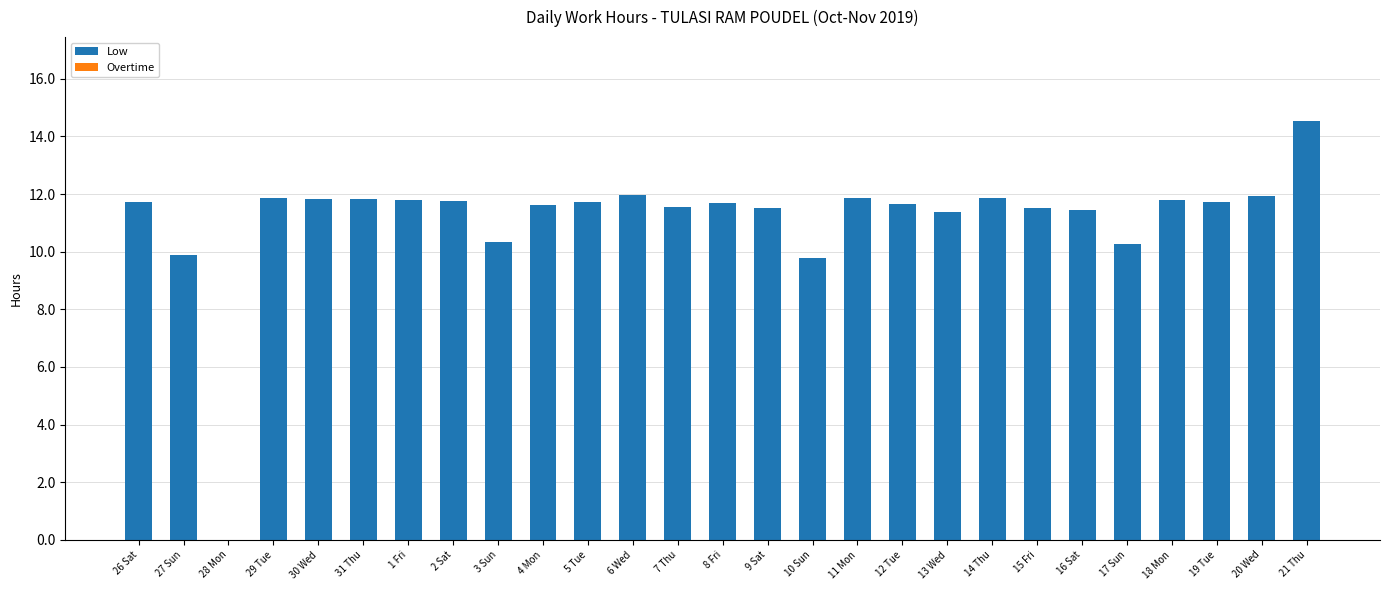

Approximately how many times larger is the value at 31 Thu compared to 20 Wed?

1.0